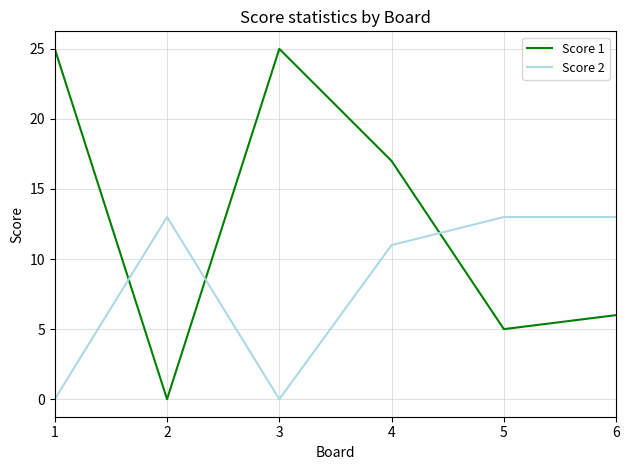

True or false: Score 2 has more than 2 points higher than both neighbors.

False